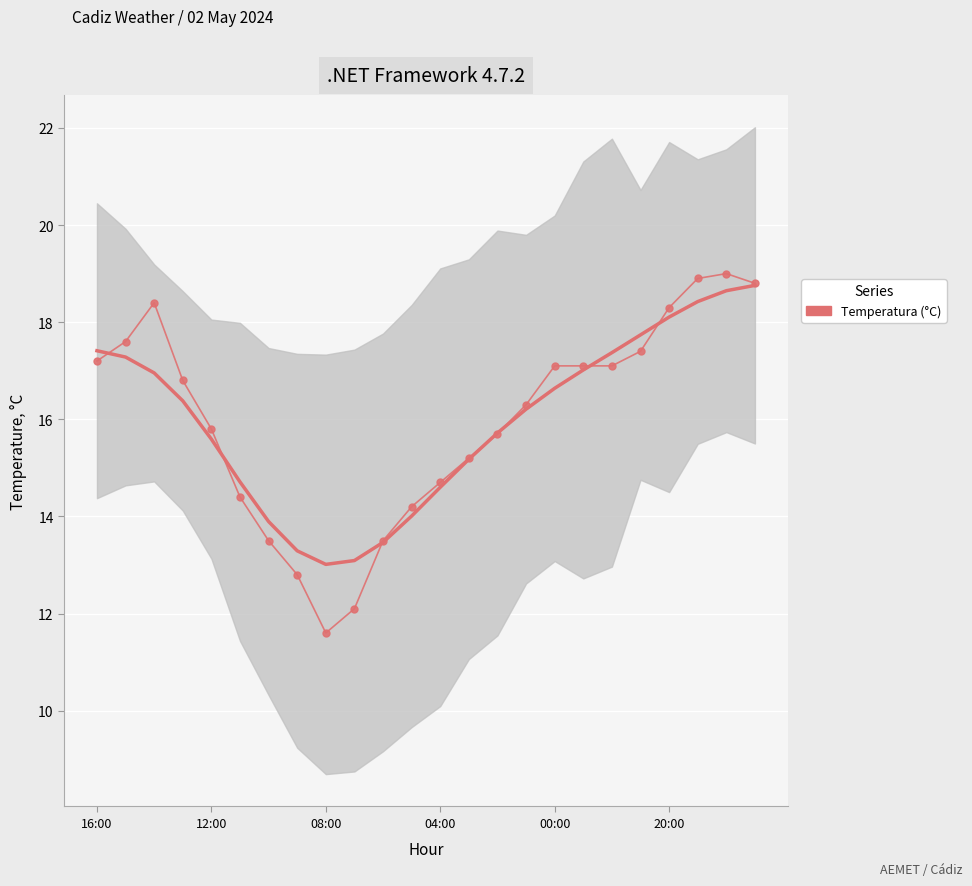

At how many categories does at least one series exceed 18?

5